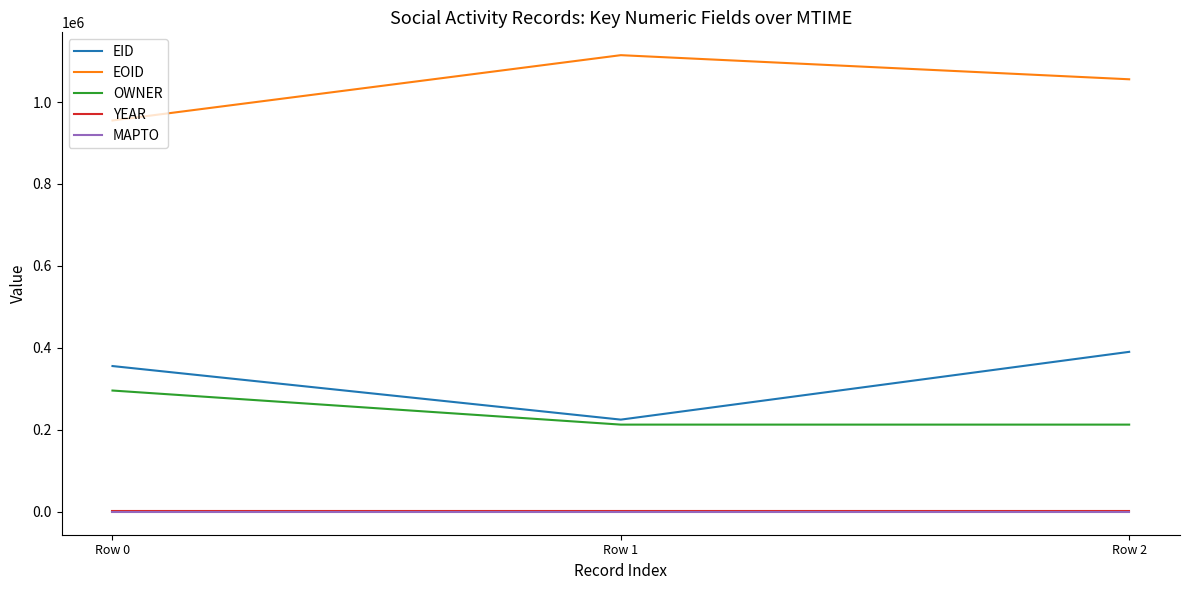

What is the highest value of the EID series?

390461